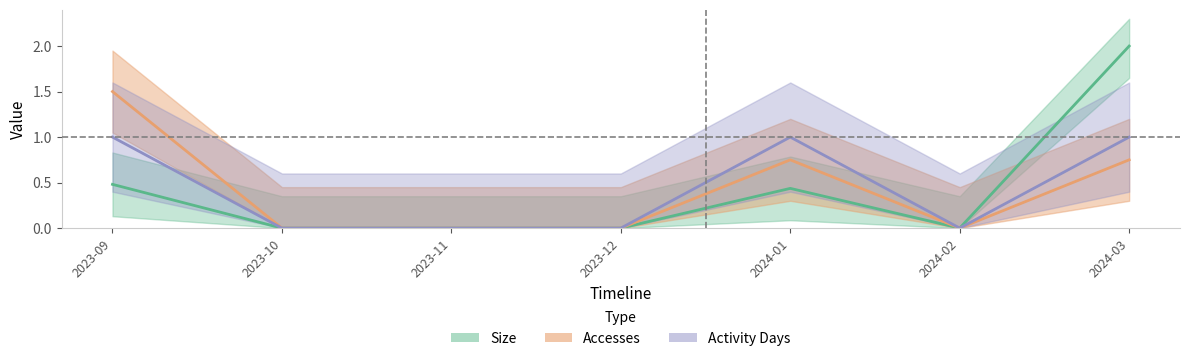

What is the value of the Accesses point at the 7th from the left?

0.8